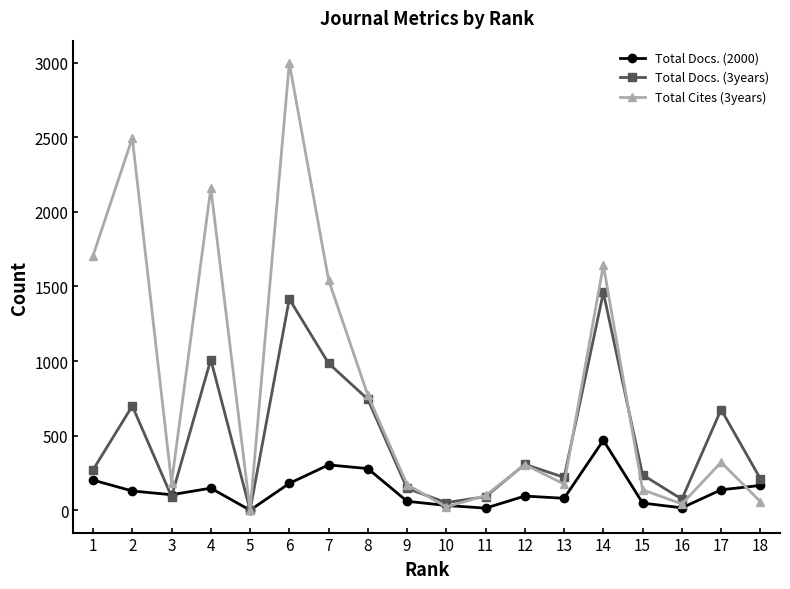

List the series in order of their overall mean, highest first.

Total Cites (3years), Total Docs. (3years), Total Docs. (2000)